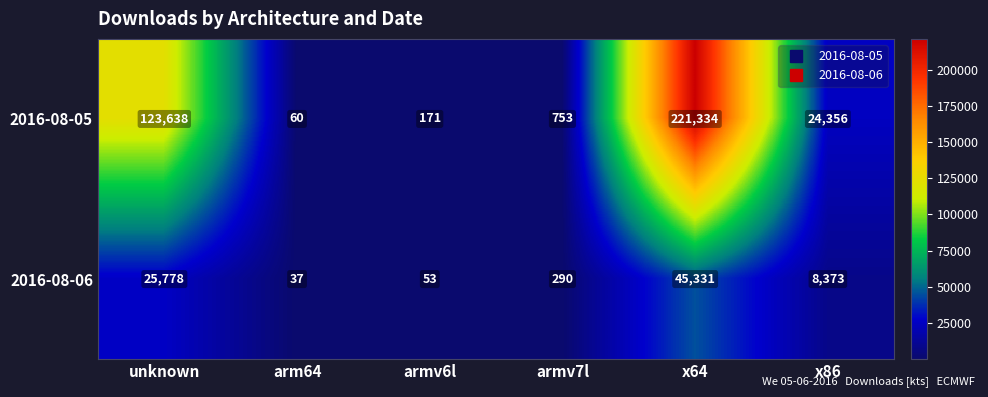

How many categories are shown in the chart?

6